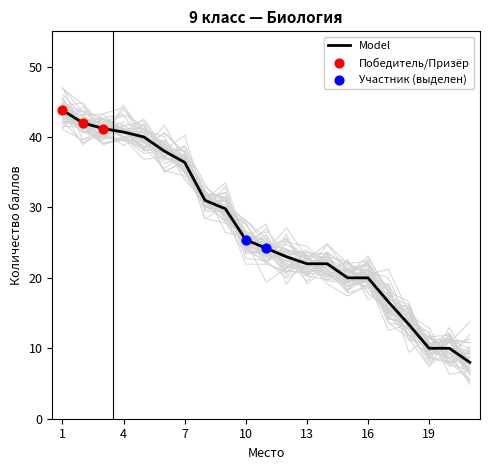

What is the change in value from 1 to 21?

-35.8